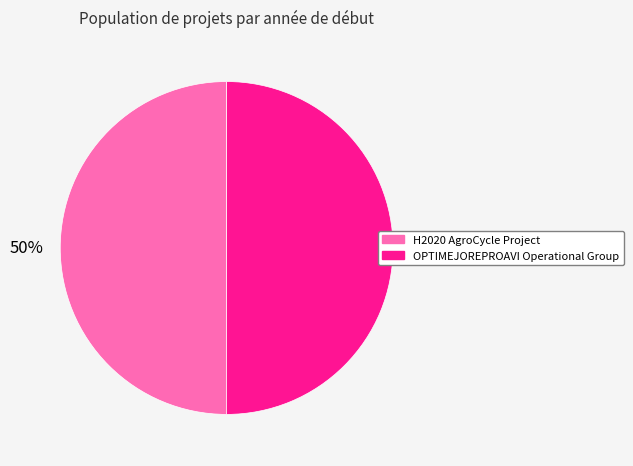

Do H2020 AgroCycle Project and OPTIMEJOREPROAVI Operational Group together represent more than half of the pie?

Yes